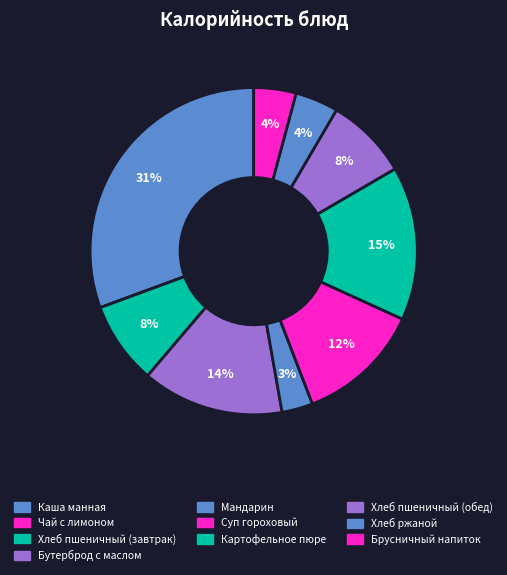

Rank the categories by value from lowest to highest.

Чай с лимоном, Мандарин, Брусничный напиток, Хлеб ржаной, Хлеб пшеничный (завтрак), Хлеб пшеничный (обед), Суп гороховый, Бутерброд с маслом, Картофельное пюре, Каша манная